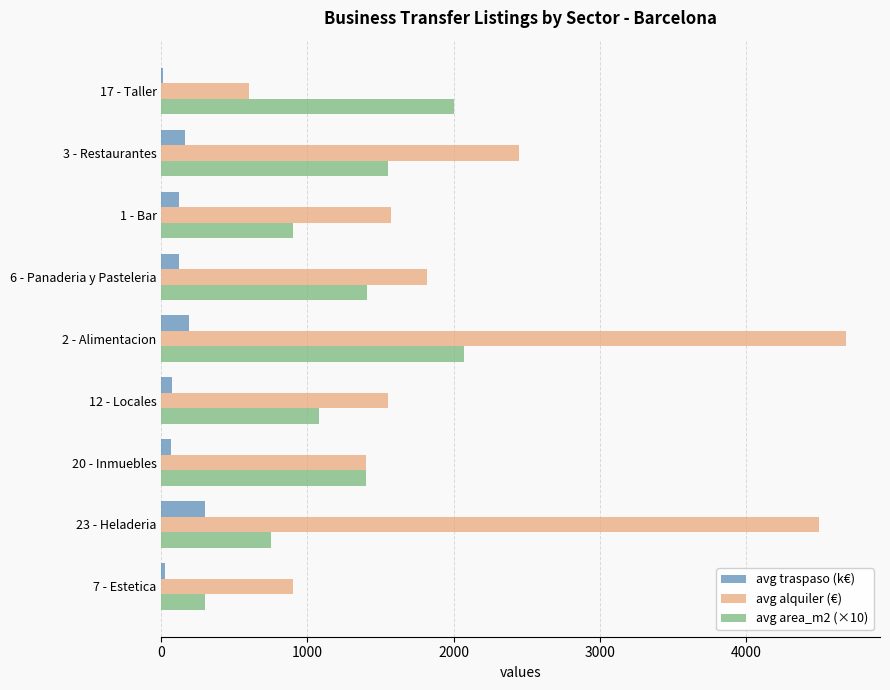

What is the sum of all avg traspaso (k€) values?

1067.7